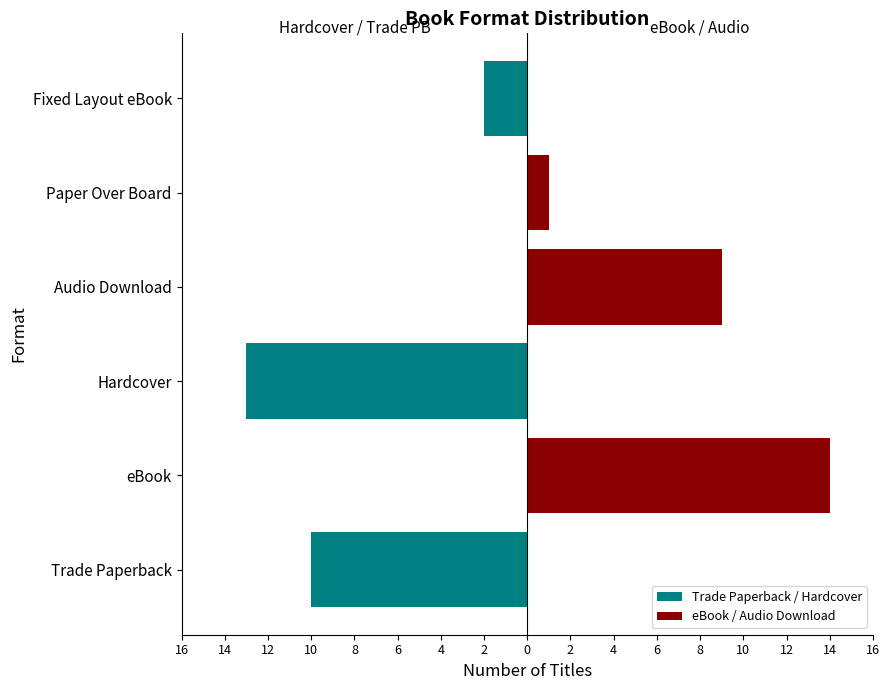

How many Trade Paperback / Hardcover values are between -10 and 0?

5